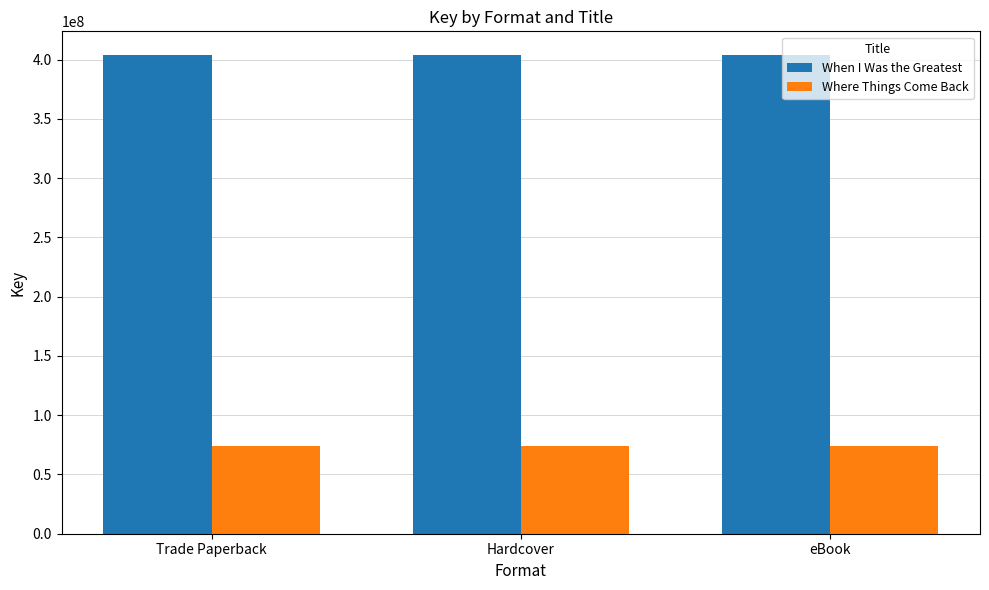

Is the value of Where Things Come Back at eBook greater than the value of When I Was the Greatest at eBook?

No